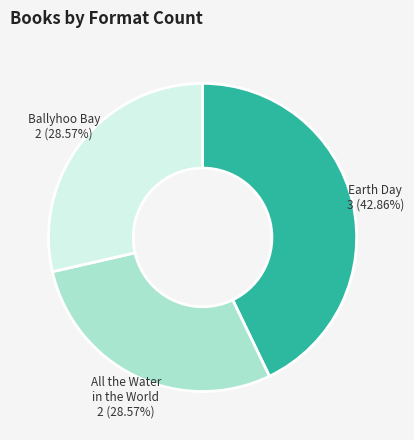

What is the ratio of the value at All the Water in the World to the value at Earth Day?

0.7